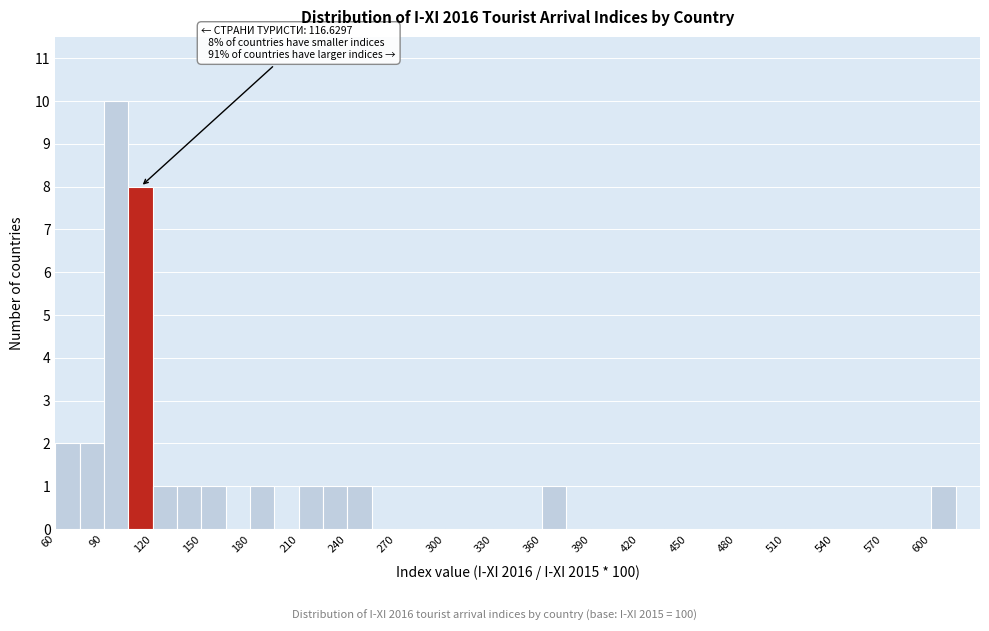

Read against the x-axis, roughly where is the centre of the tallest bar?

100